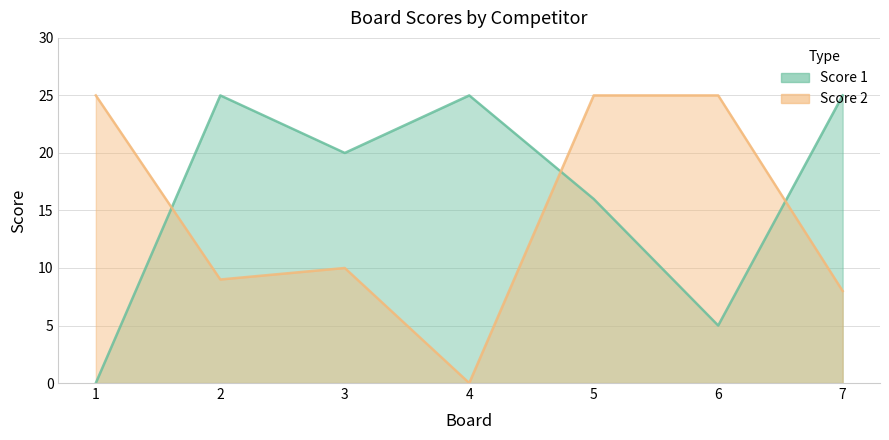

What is the total value across all series at 3?

30